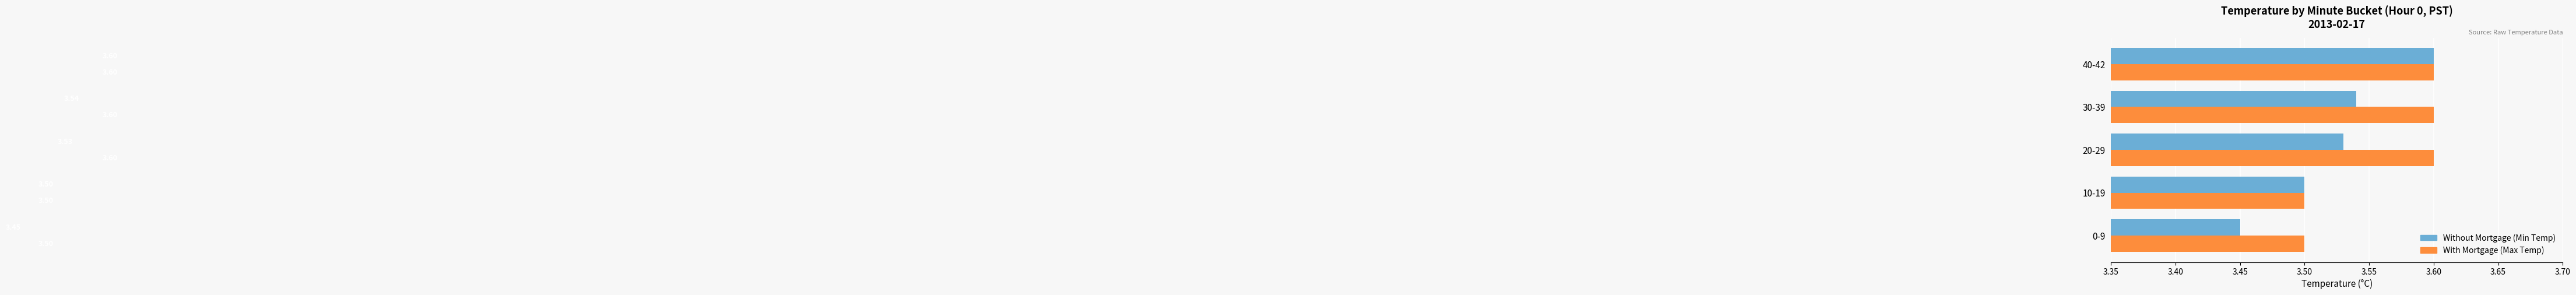

Which series has the largest total across all categories?

With Mortgage (Max Temp)